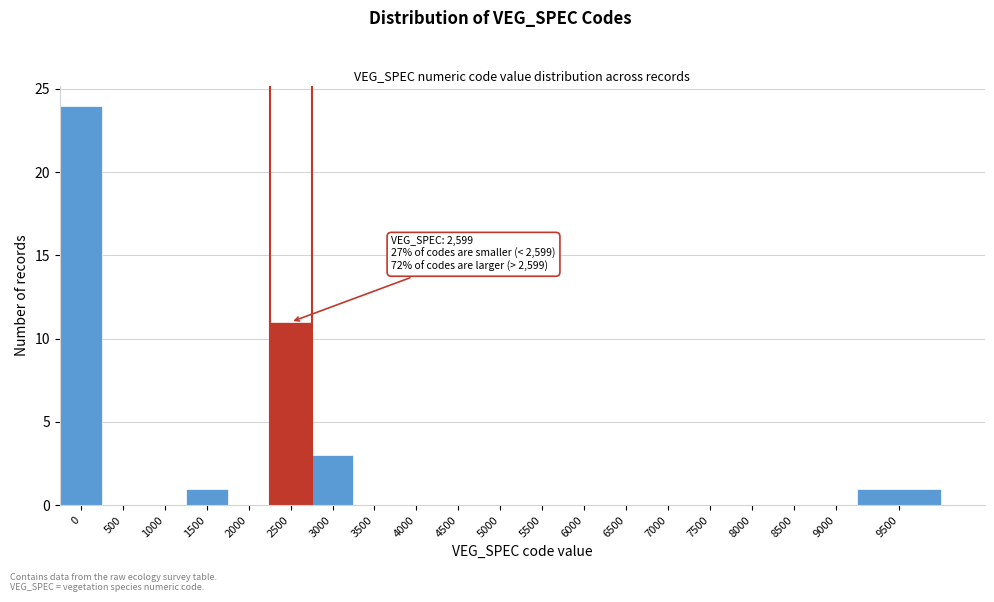

Reading left to right, what are all the values shown in this chart?

0=24	500=0	1000=0	1500=1	2000=0	2500=11	3000=3	3500=0	4000=0	4500=0	5000=0	5500=0	6000=0	6500=0	7000=0	7500=0	8000=0	8500=0	9000=0	9500=1